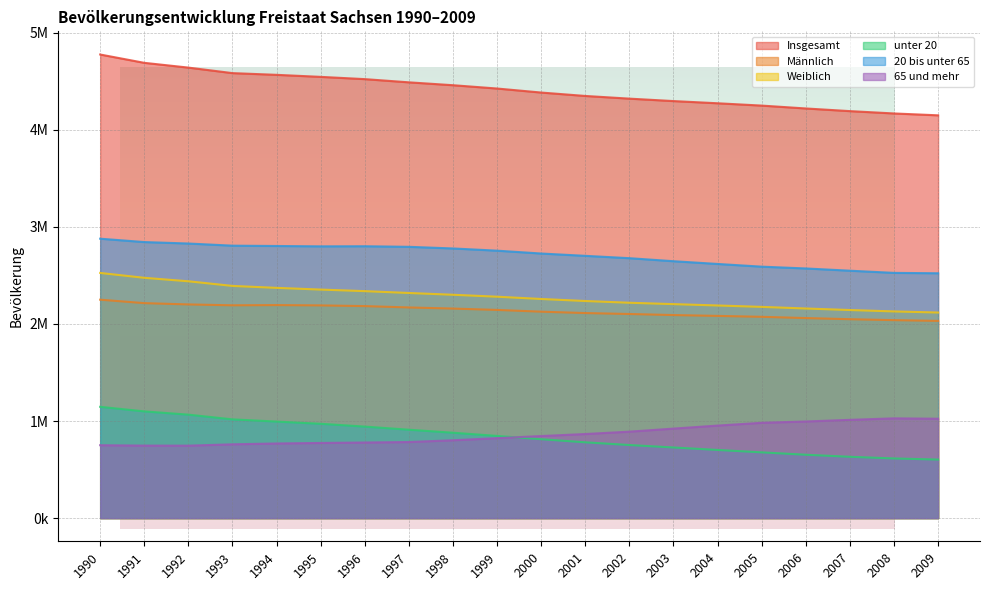

Which category has the highest value in the 20 bis unter 65 series?

1990